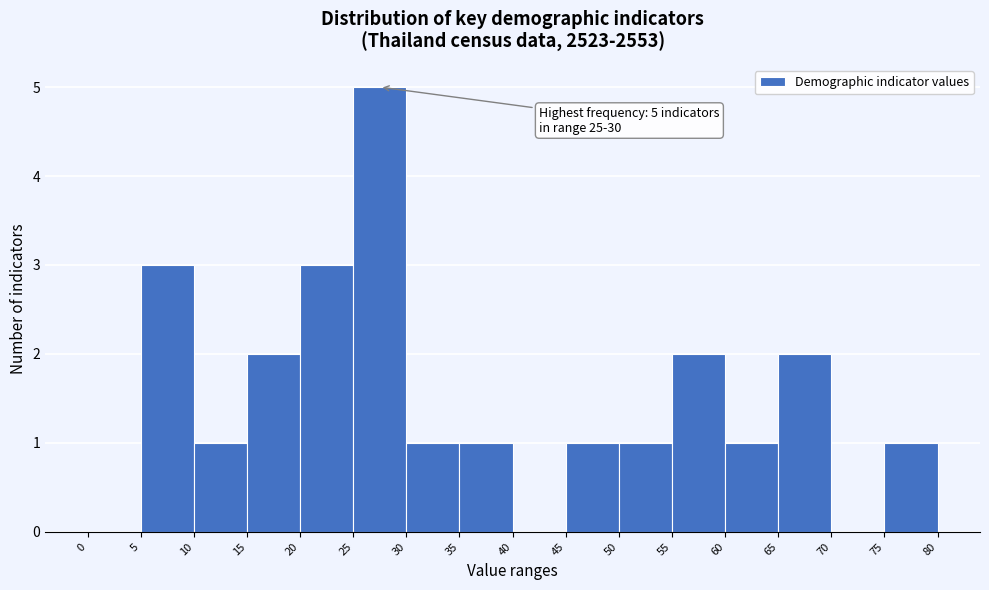

Which range on the x-axis has the tallest bar?

25 to 30